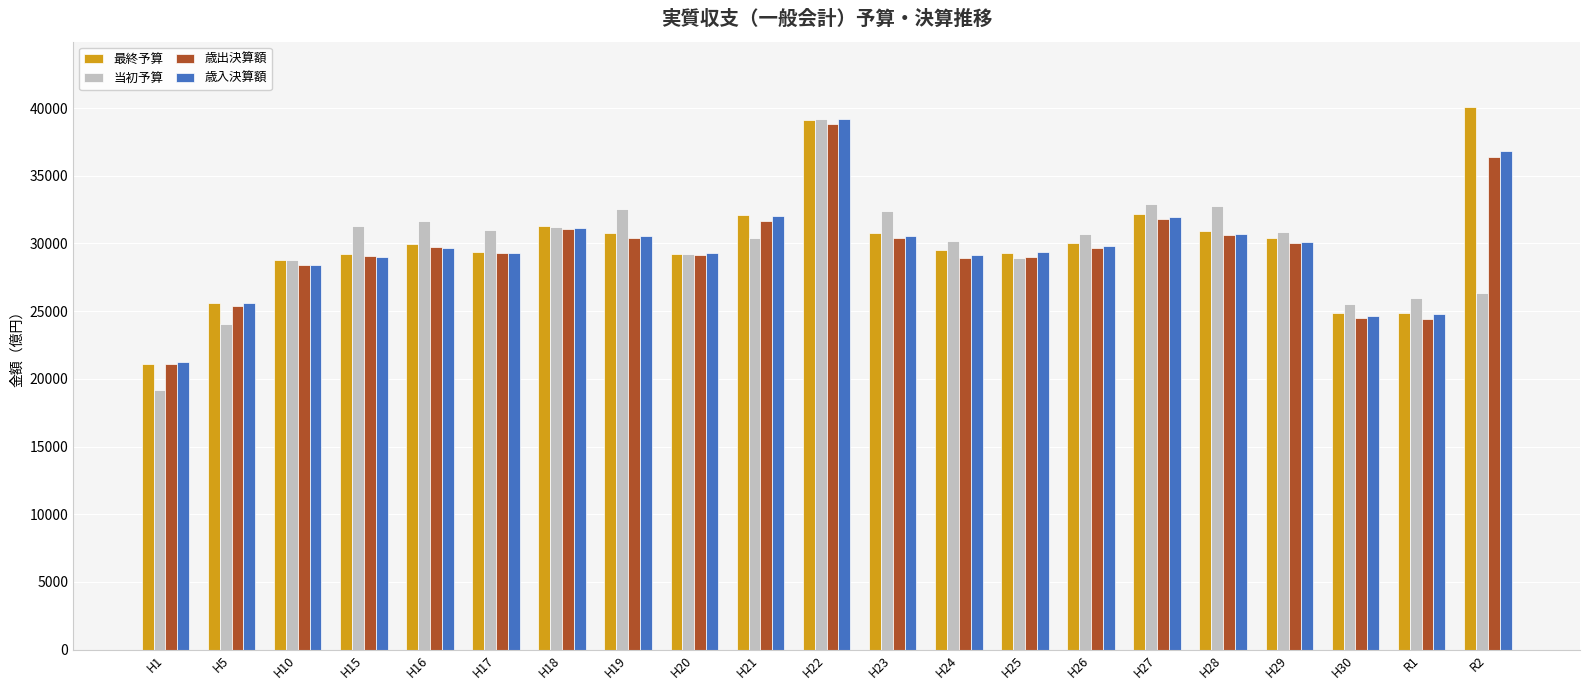

What is the highest value of the 最終予算 series?

40090.0